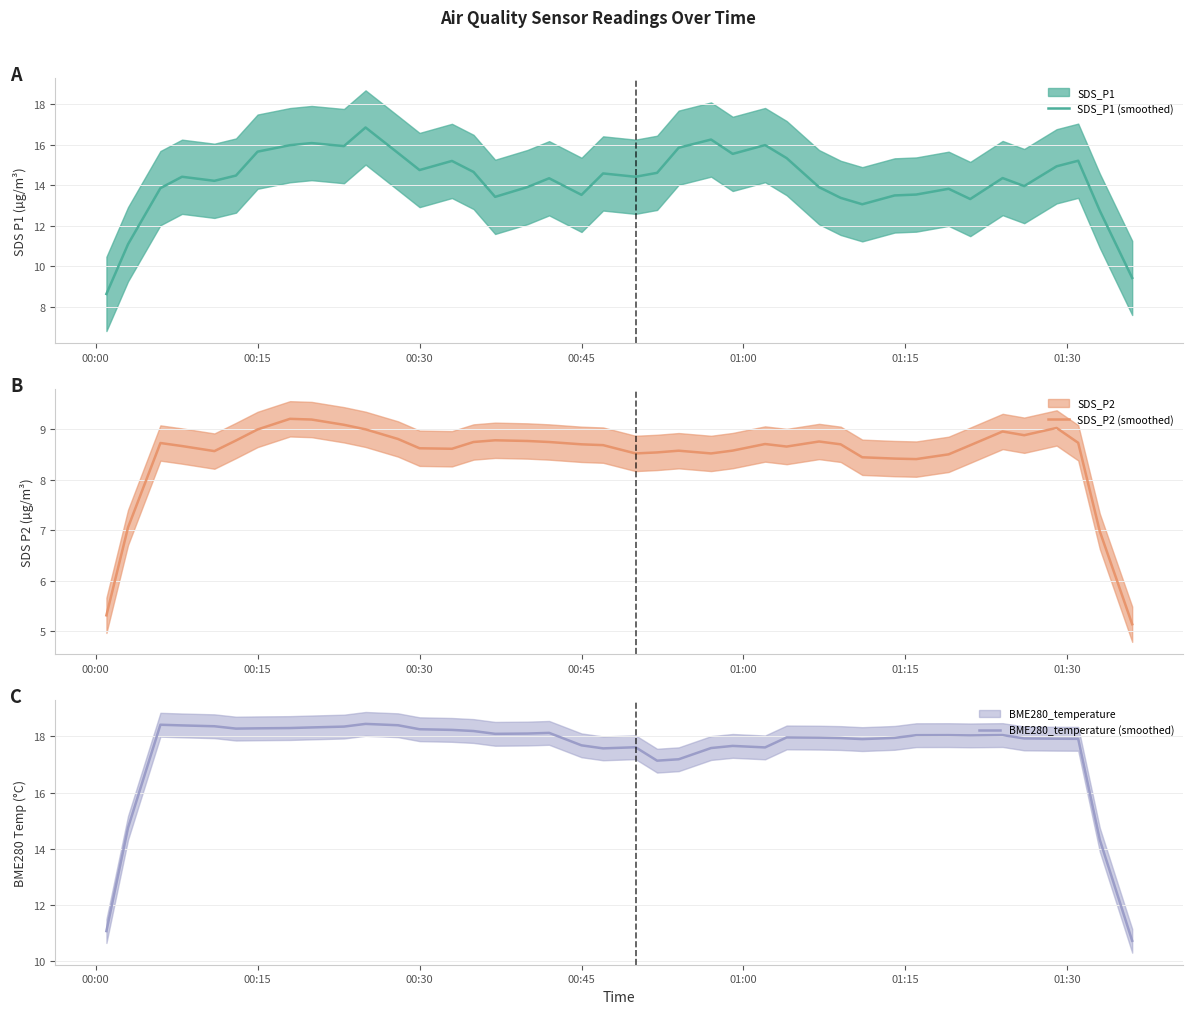

What is the maximum value for SDS_P1 (smoothed)?

16.9